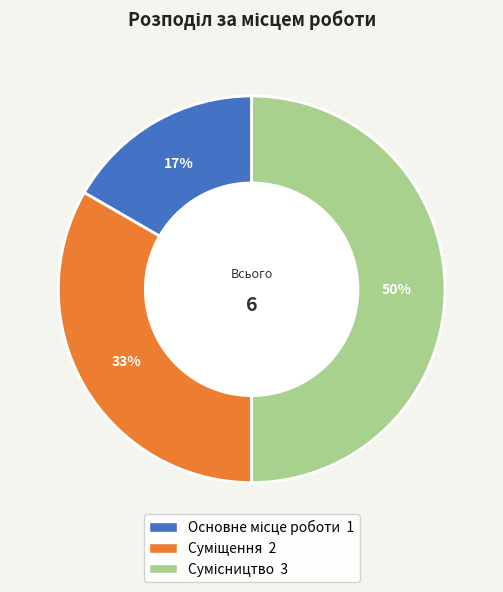

To the nearest percent, what is the difference between the largest and smallest slice percentages?

33%